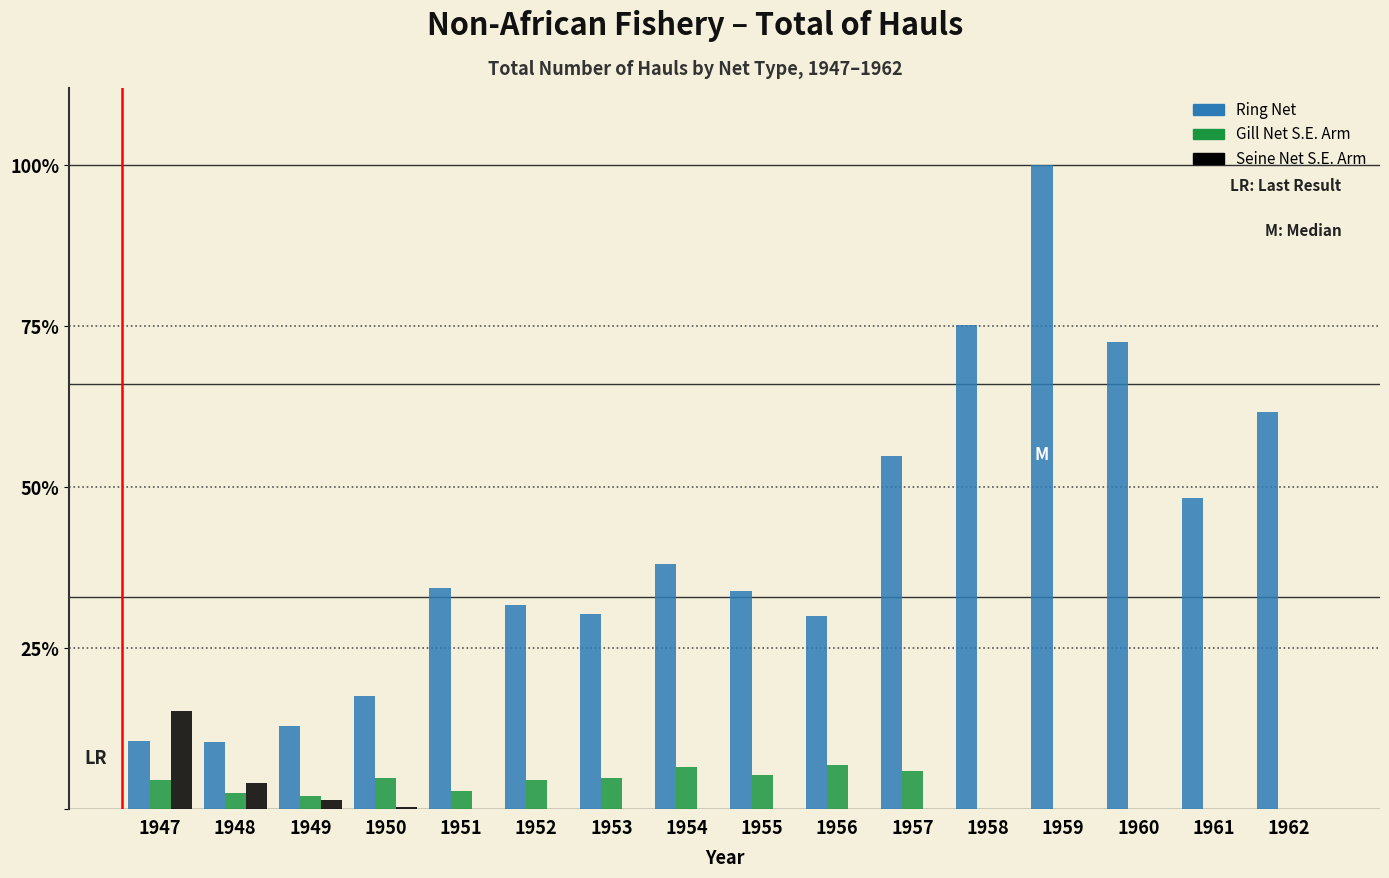

What are all the series names shown in the legend?

Ring Net, Gill Net S.E. Arm, Seine Net S.E. Arm